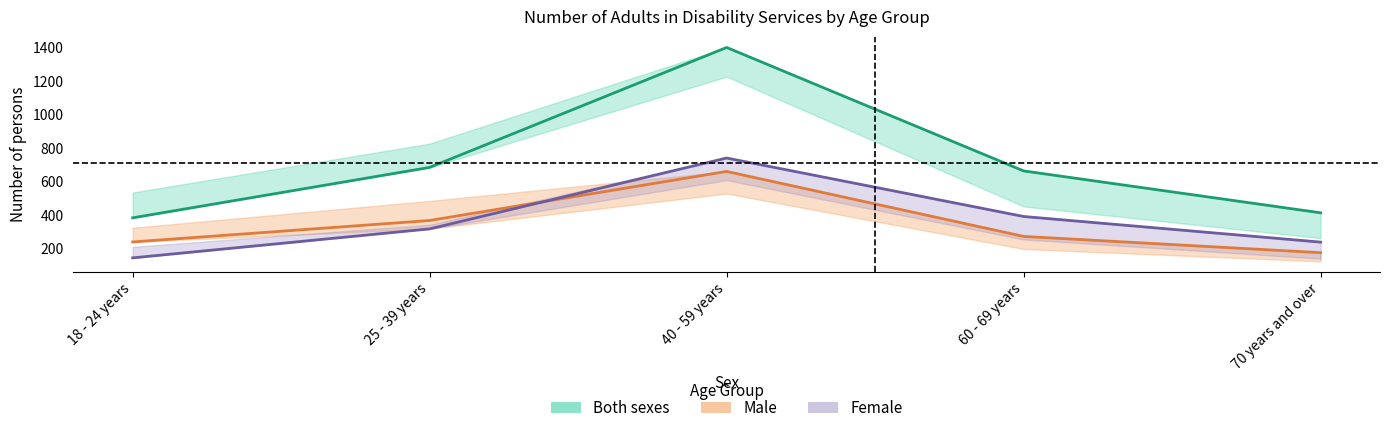

What is the difference between the maximum and second lowest values in the Male series?

421